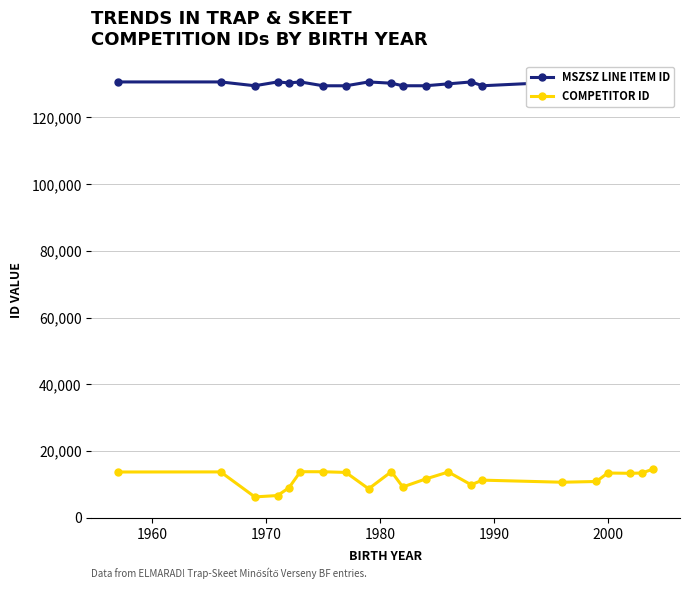

In MSZSZ LINE ITEM ID, how many points are higher than both neighbors (excluding endpoints)?

6